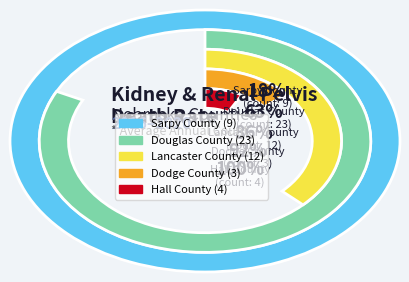

To the nearest percent, what is the difference between the largest and smallest slice percentages?

39%